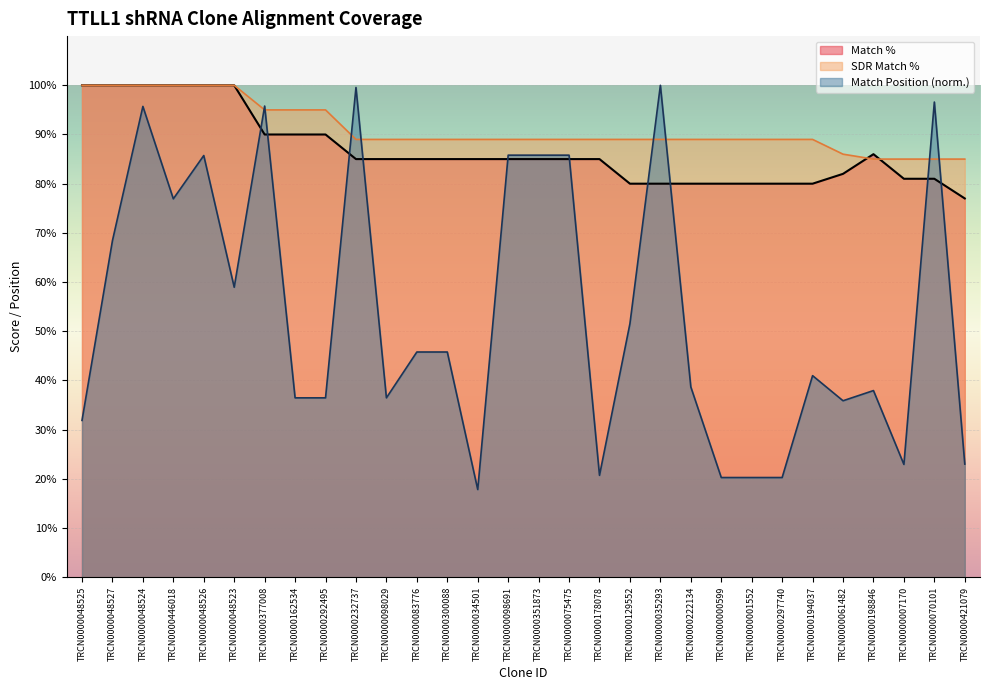

List the series in order of their peak value, lowest first.

Match Position, Match %, SDR Match %